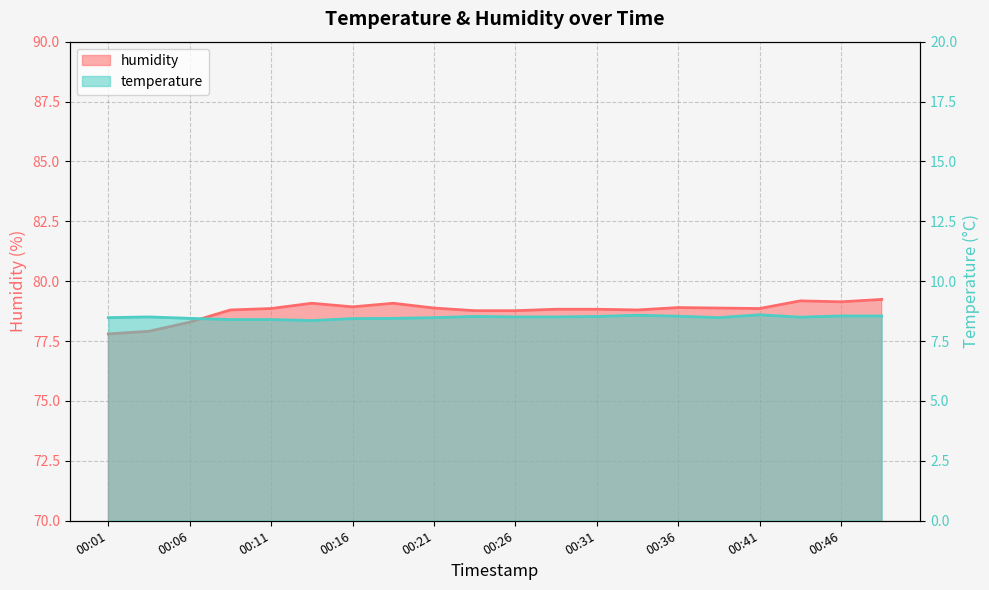

Read the temperature value at 00:11.

8.4